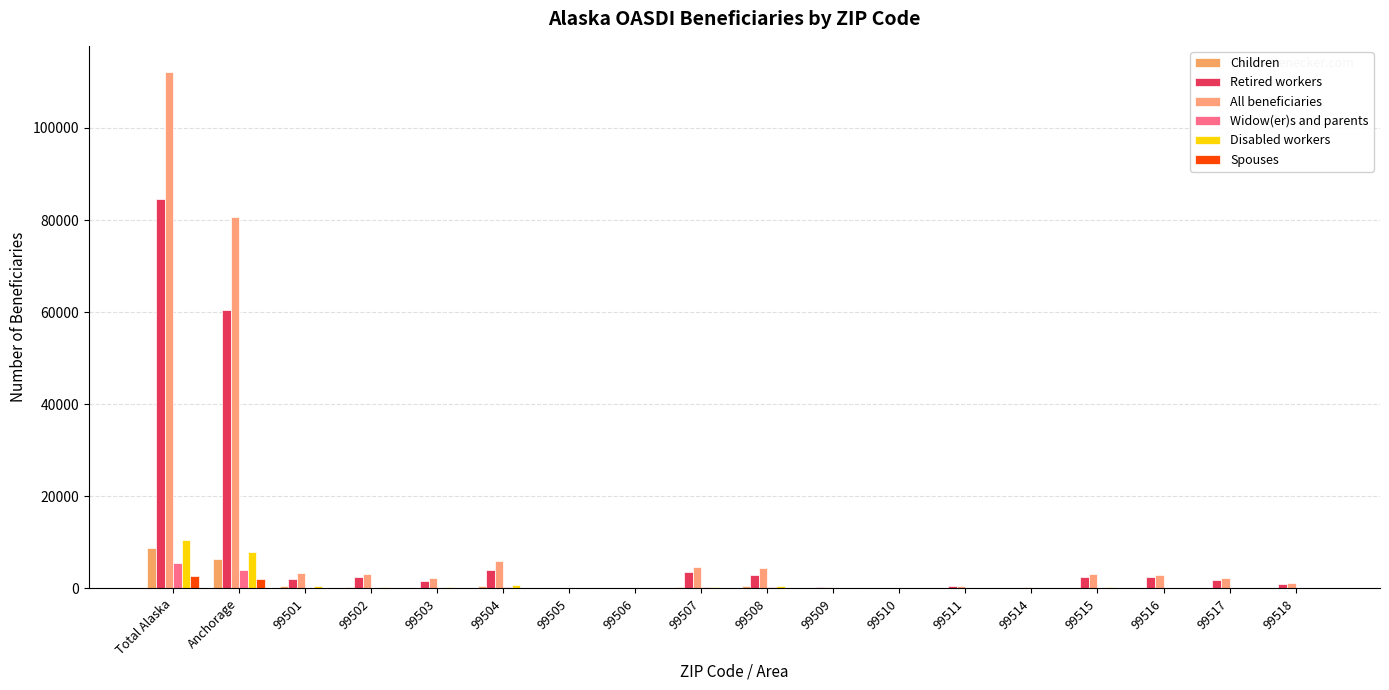

What is the value of the Disabled workers bar at the 6th from the left?

715